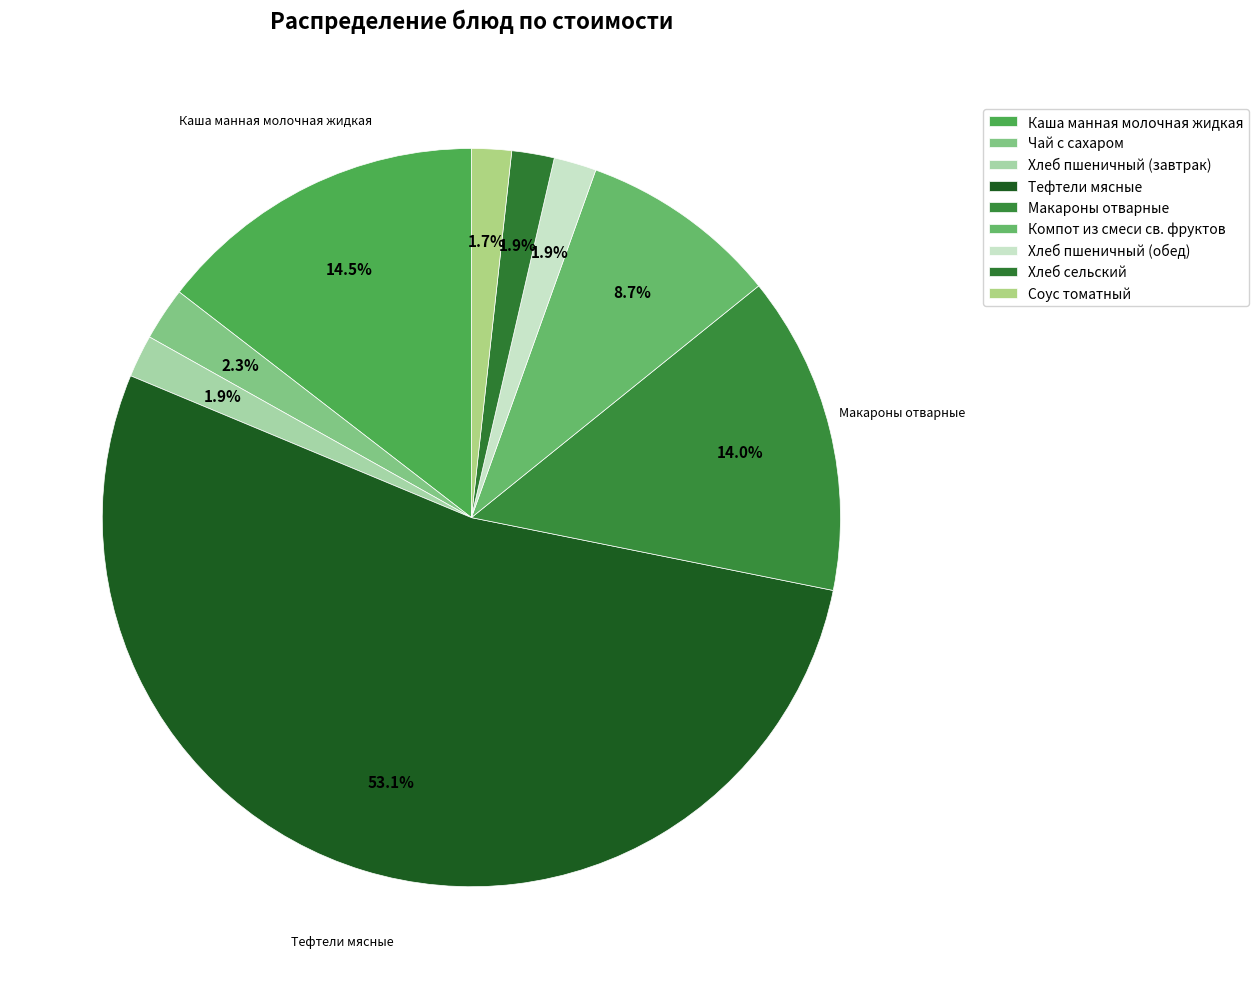

What percentage is the Тефтели мясные slice, to the nearest percent?

53%